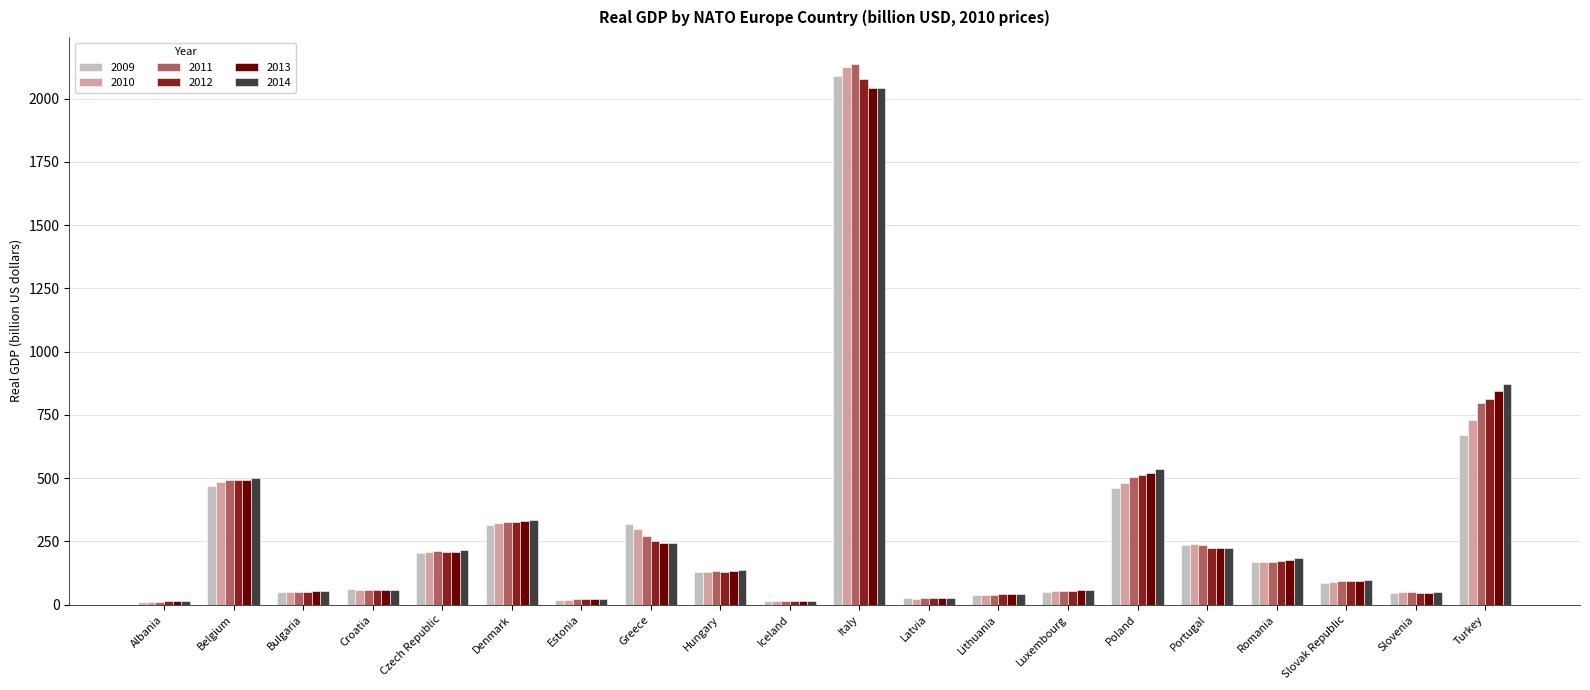

What is the total value across all series at Czech Republic?

1252.6